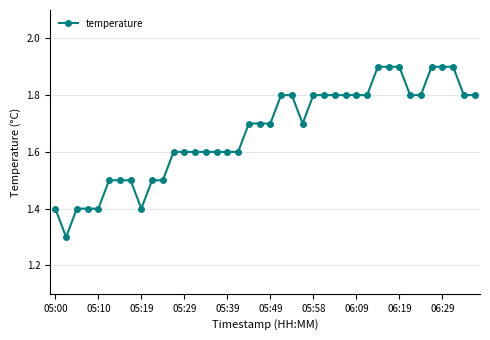

Reading left to right, extract all data points from this chart.

1.4	1.3	1.4	1.4	1.4	1.5	1.5	1.5	1.4	1.5	1.5	1.6	1.6	1.6	1.6	1.6	1.6	1.6	1.7	1.7	1.7	1.8	1.8	1.7	1.8	1.8	1.8	1.8	1.8	1.8	1.9	1.9	1.9	1.8	1.8	1.9	1.9	1.9	1.8	1.8